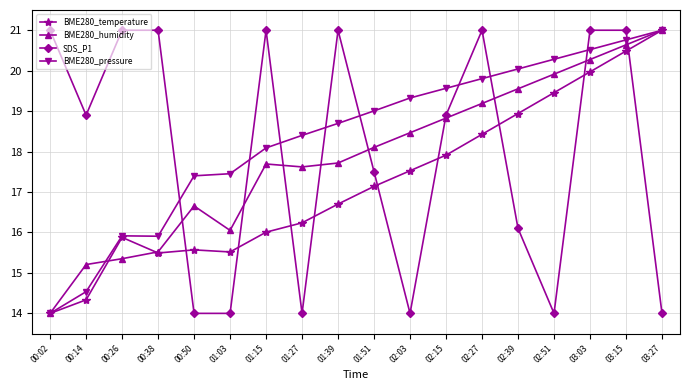

What is the minimum value shown in the chart?

14.0